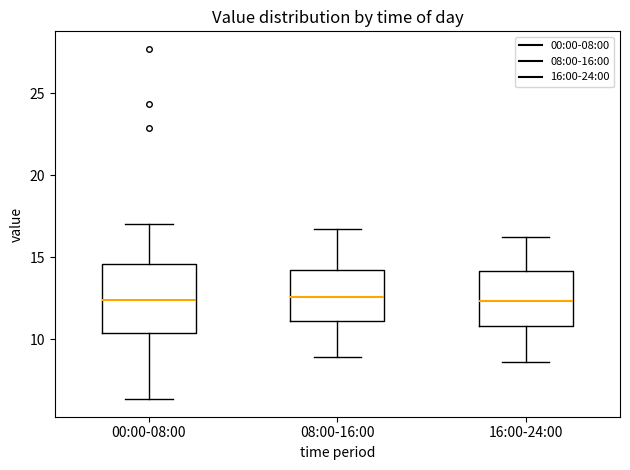

Where is the upper edge of the box for 00:00-08:00 on the y-axis? The values are not printed on the chart, so give them approximately, as read against the axis.

14.5